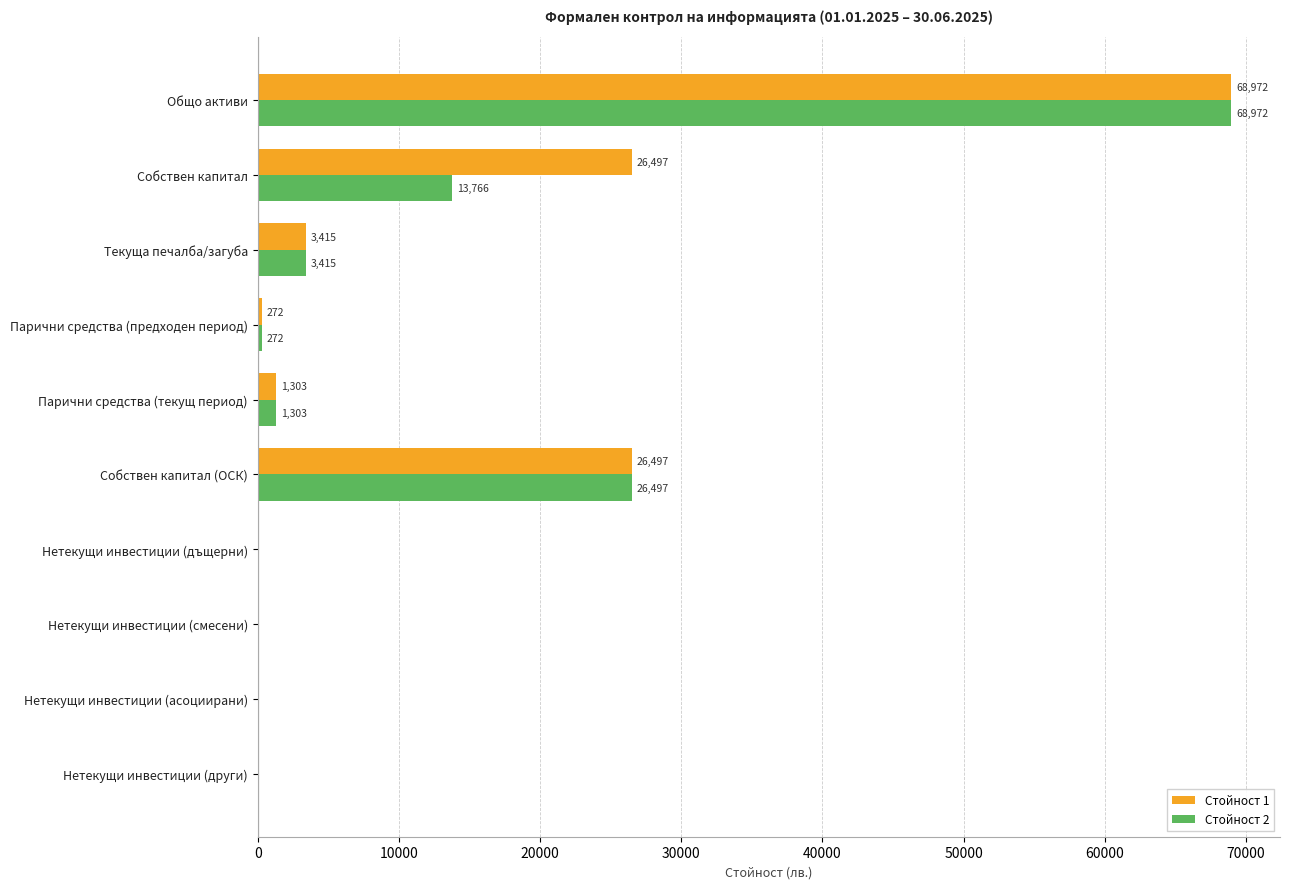

Which category has the highest value in the Стойност 2 series?

Общо активи